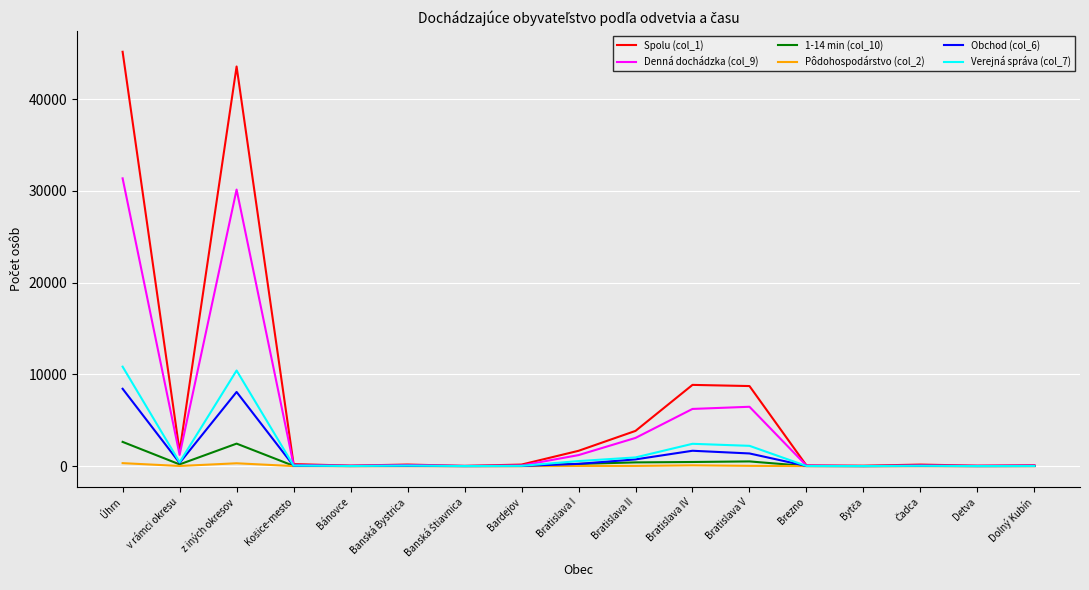

What is the difference between the maximum and minimum values in the Verejná správa (col_7) series?

10831